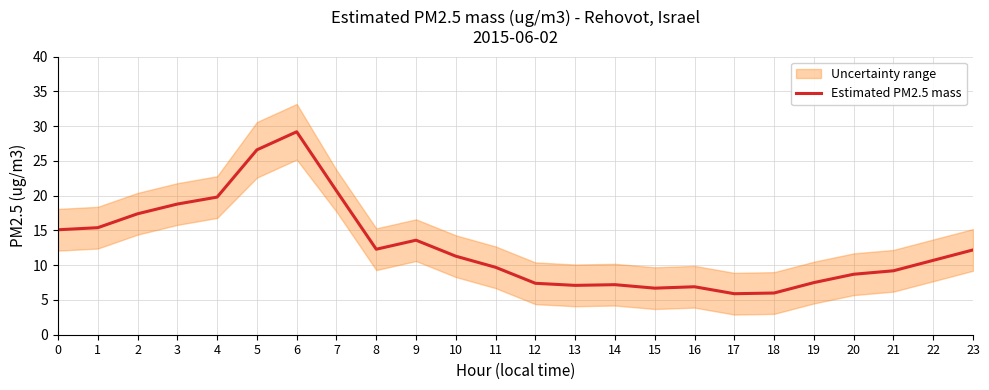

True or false: the data has more than 1 interior local peaks.

True